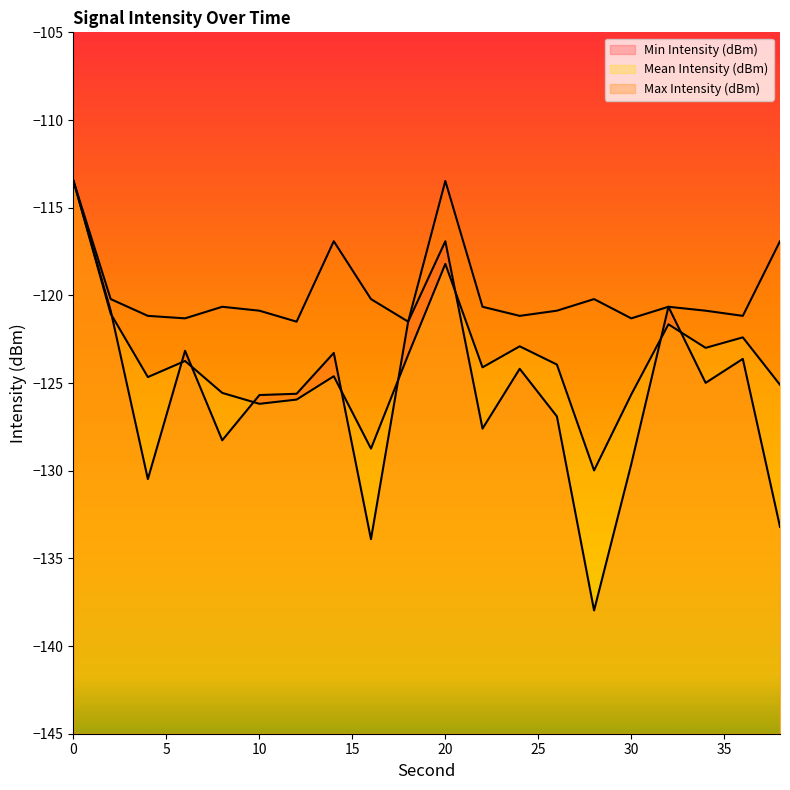

How many lines are shown in the chart?

3